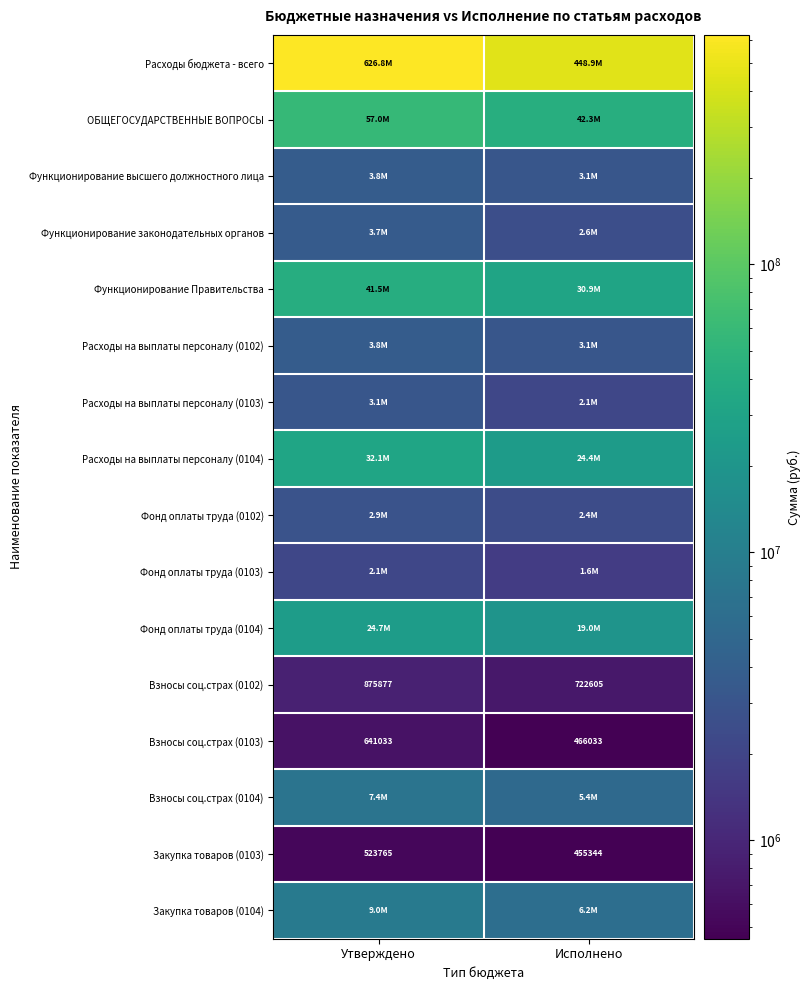

At which label is Закупка товаров (0103) closest to 489554?

Исполнено